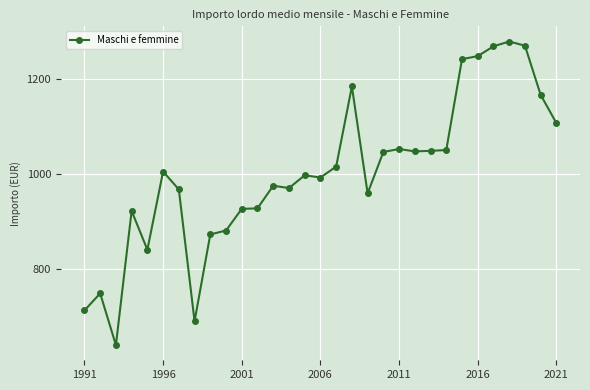

How many lines are shown in the chart?

1